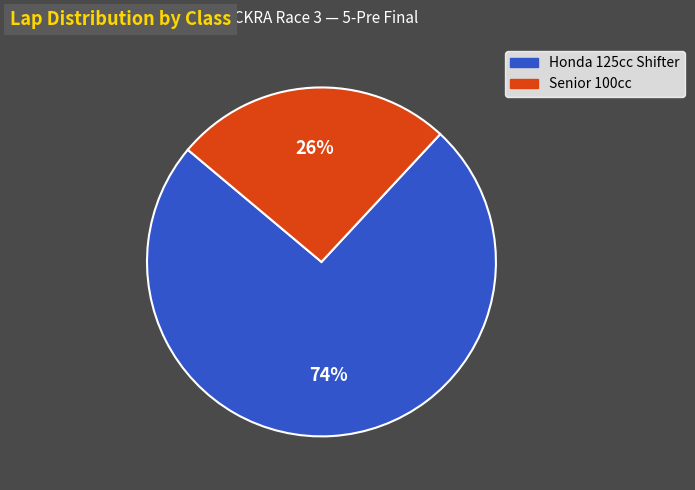

To the nearest percent, what is the difference between the largest and smallest slice percentages?

48%